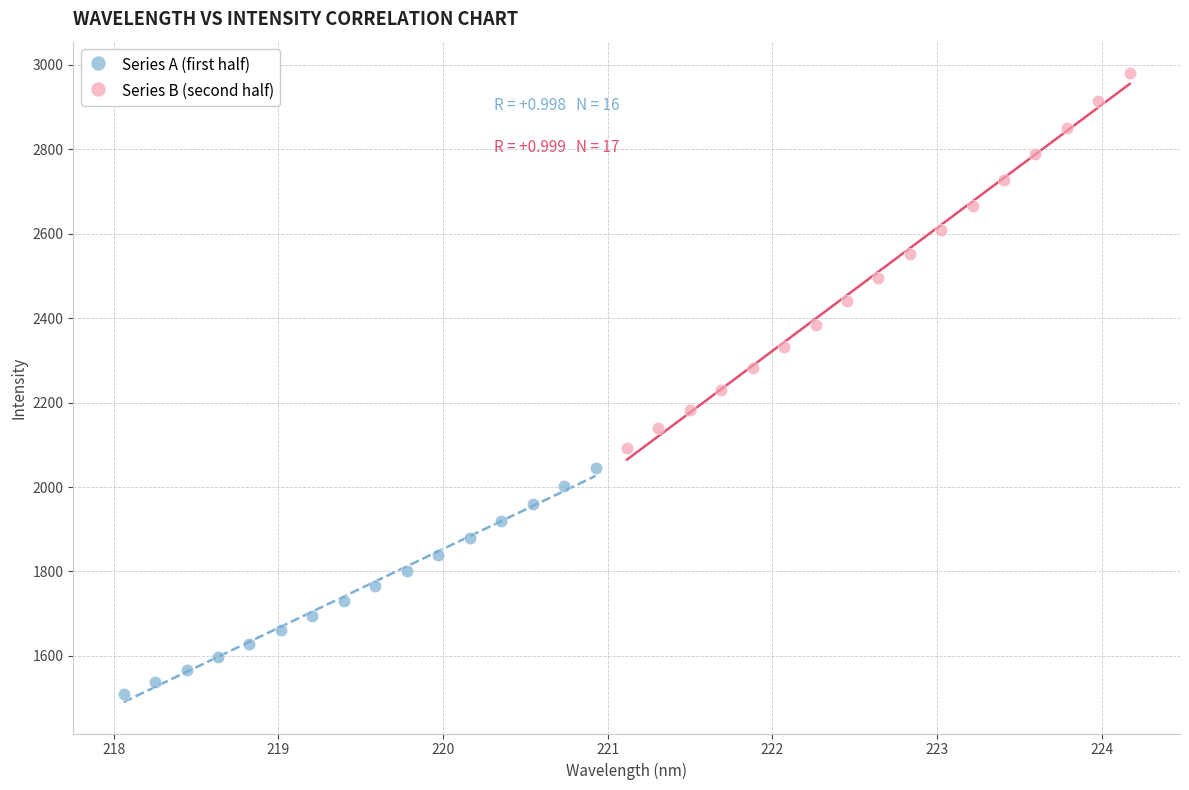

Which series reaches the maximum Y coordinate?

Series B (second half)